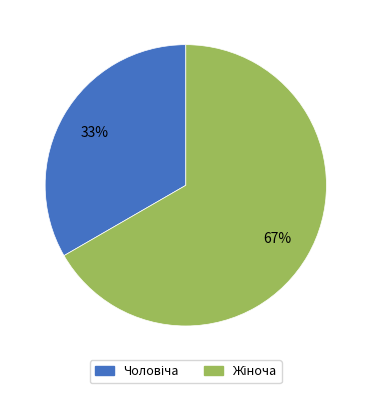

Is there a majority slice in this chart?

Yes